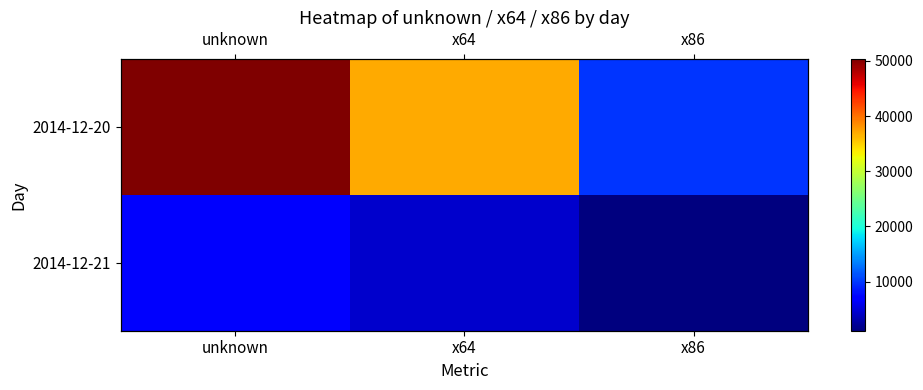

The value of 2014-12-20 at unknown is 50333. True or false?

True